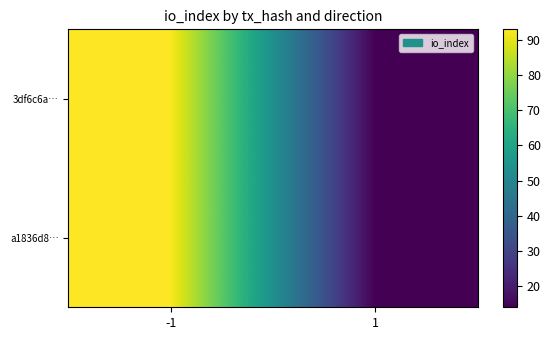

At which category does the chart reach its peak across all series?

-1